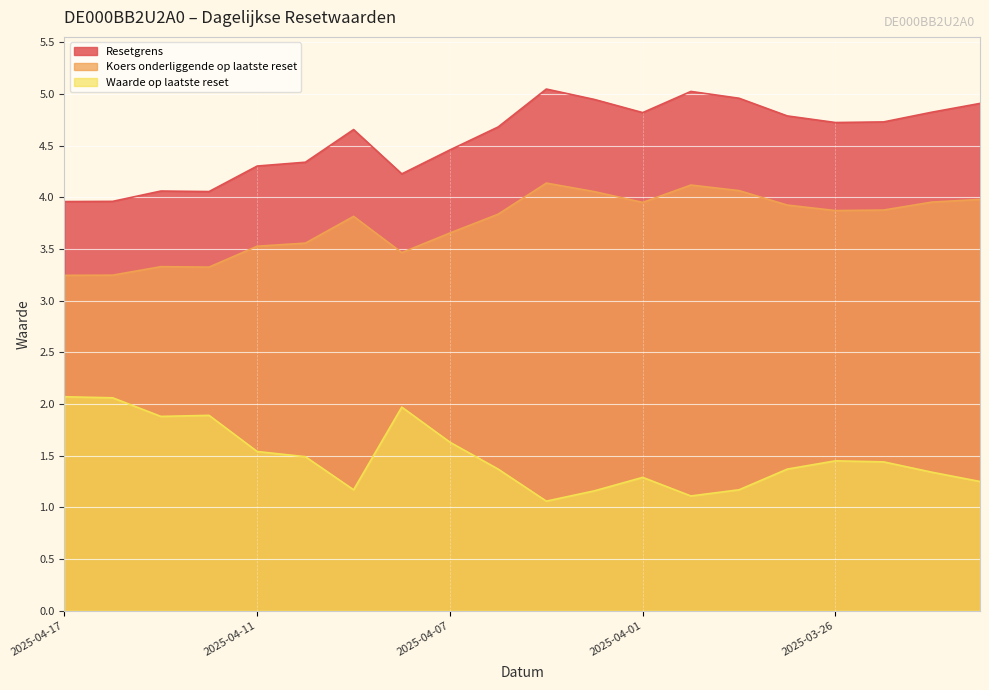

Which has a higher value, 2025-03-28 or 2025-04-15?

2025-03-28